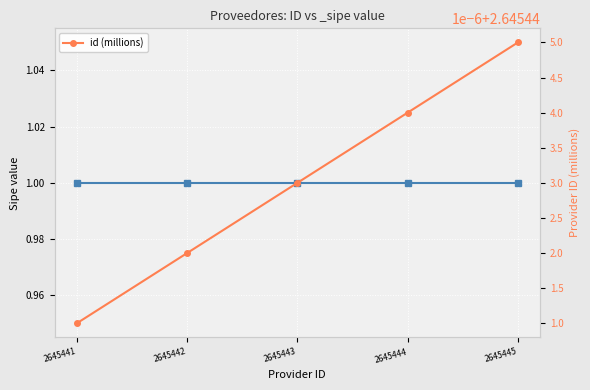

Approximately how many times larger is the value at 2645443 compared to 2645441?

1.0